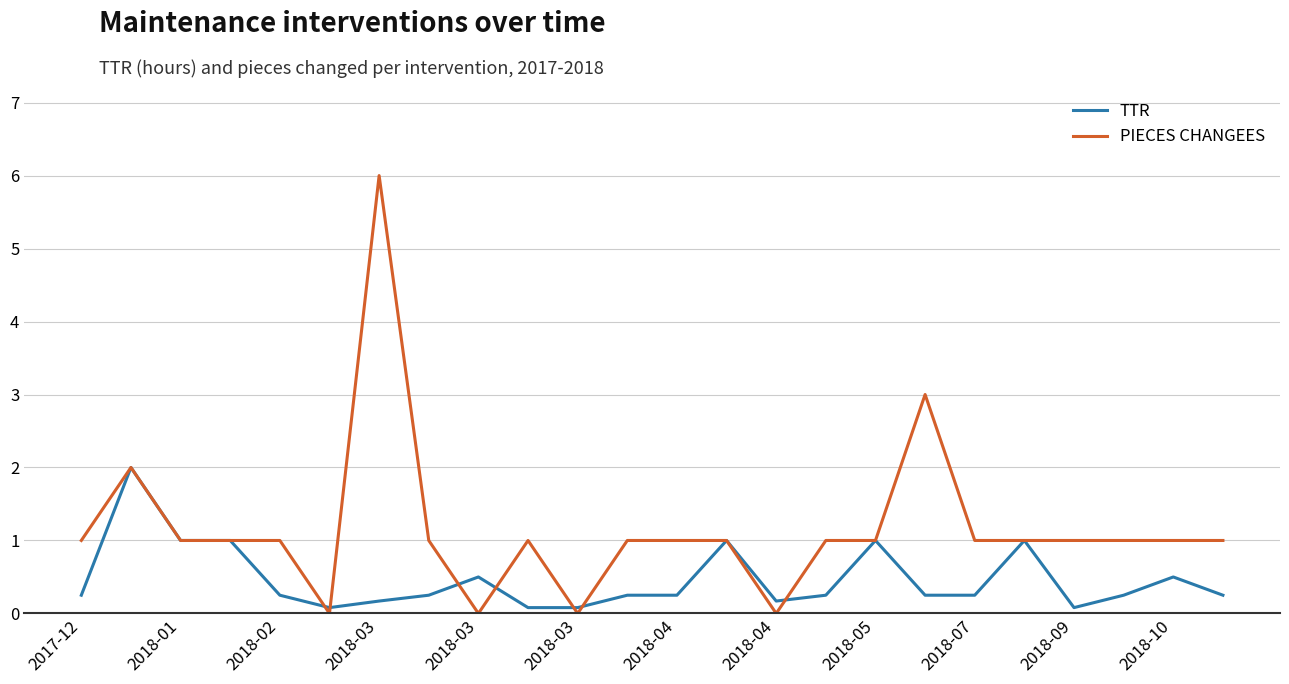

Which series has the largest total across all categories?

PIECES CHANGEES